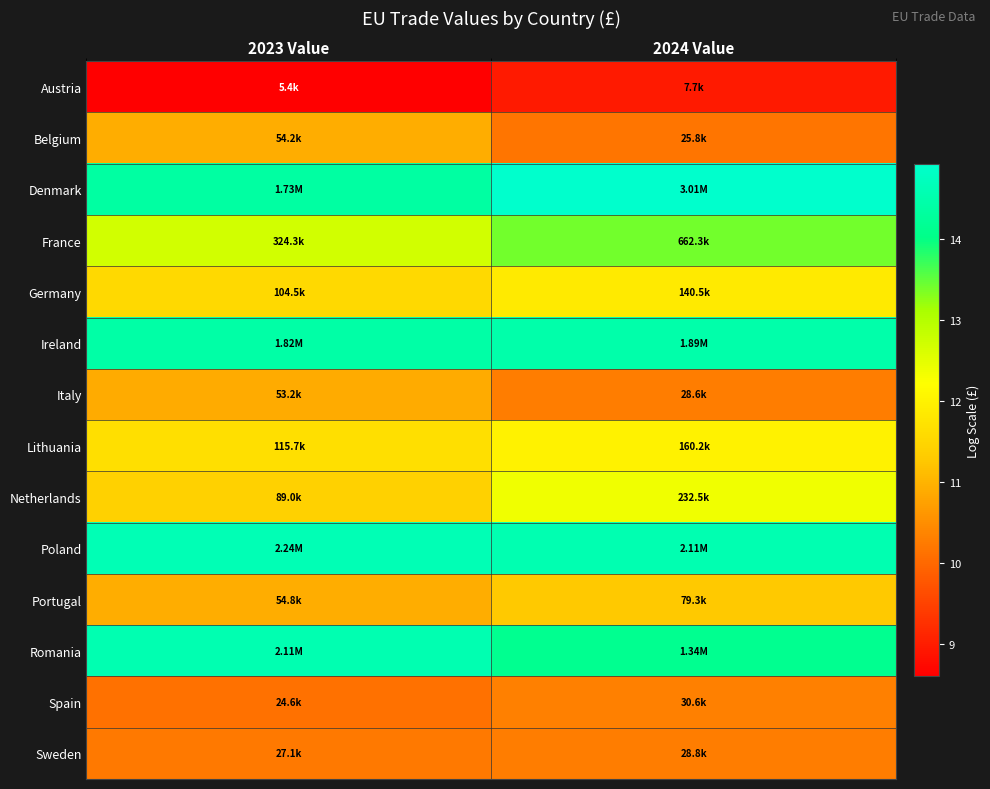

Reading right to left, what are all the values shown in this chart?

Austria: 2024 Value=9.0	2023 Value=8.6
Belgium: 2024 Value=10.2	2023 Value=10.9
Denmark: 2024 Value=14.9	2023 Value=14.4
France: 2024 Value=13.4	2023 Value=12.7
Germany: 2024 Value=11.9	2023 Value=11.6
Ireland: 2024 Value=14.5	2023 Value=14.4
Italy: 2024 Value=10.3	2023 Value=10.9
Lithuania: 2024 Value=12.0	2023 Value=11.7
Netherlands: 2024 Value=12.4	2023 Value=11.4
Poland: 2024 Value=14.6	2023 Value=14.6
Portugal: 2024 Value=11.3	2023 Value=10.9
Romania: 2024 Value=14.1	2023 Value=14.6
Spain: 2024 Value=10.3	2023 Value=10.1
Sweden: 2024 Value=10.3	2023 Value=10.2